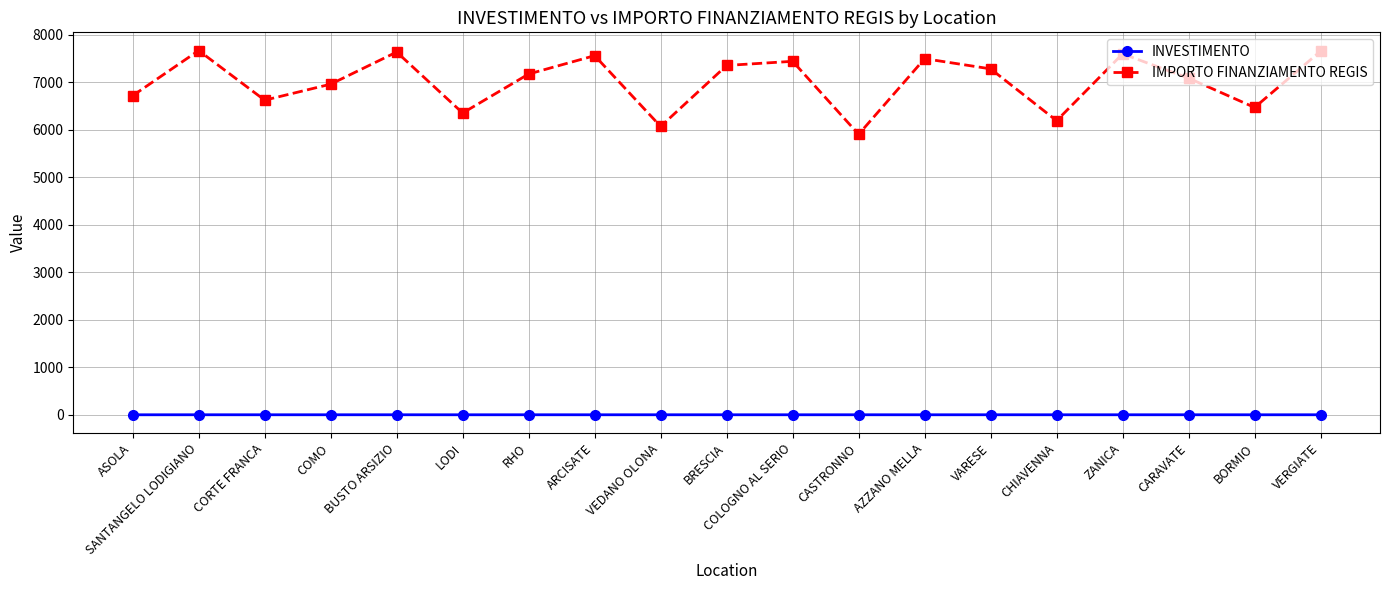

True or false: IMPORTO FINANZIAMENTO REGIS has a value of 1658.2 at CARAVATE.

False